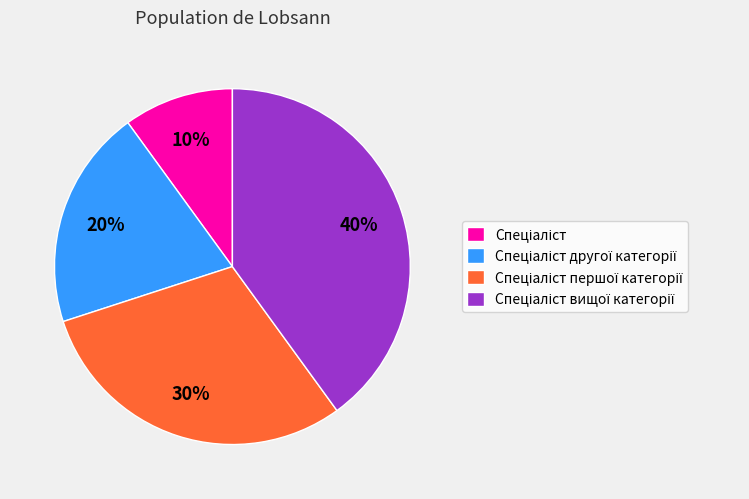

Is there any slice that represents more than half of the pie?

No